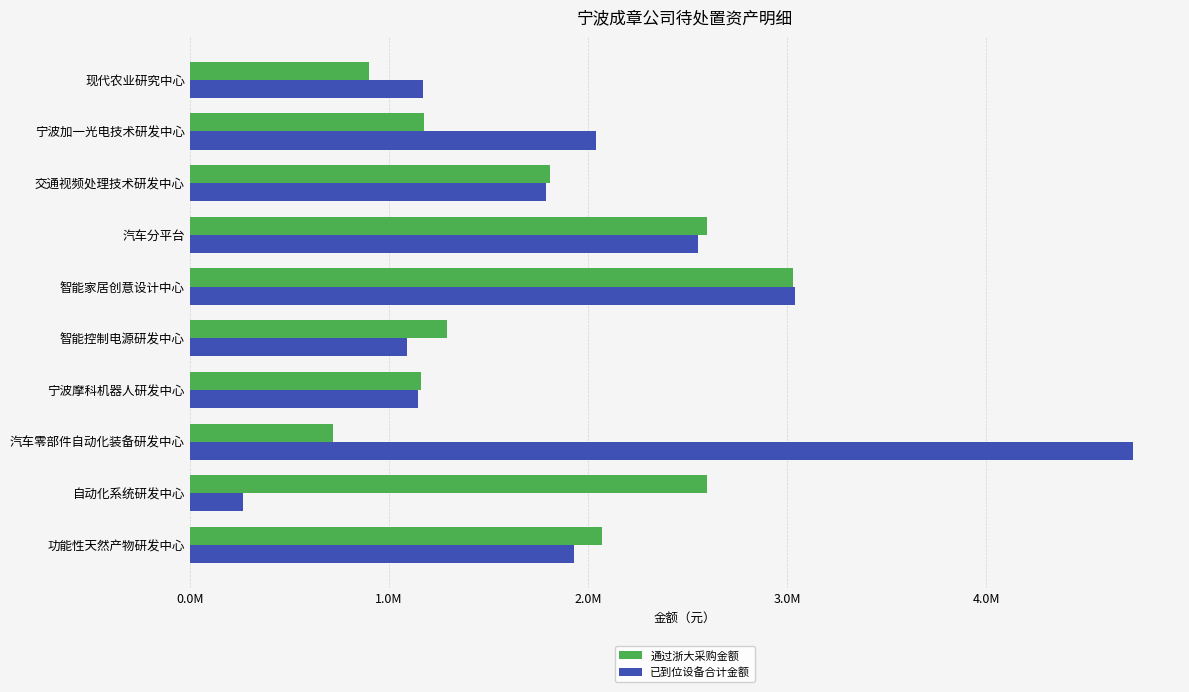

What is the sum of all 通过浙大采购金额 values?

17354240